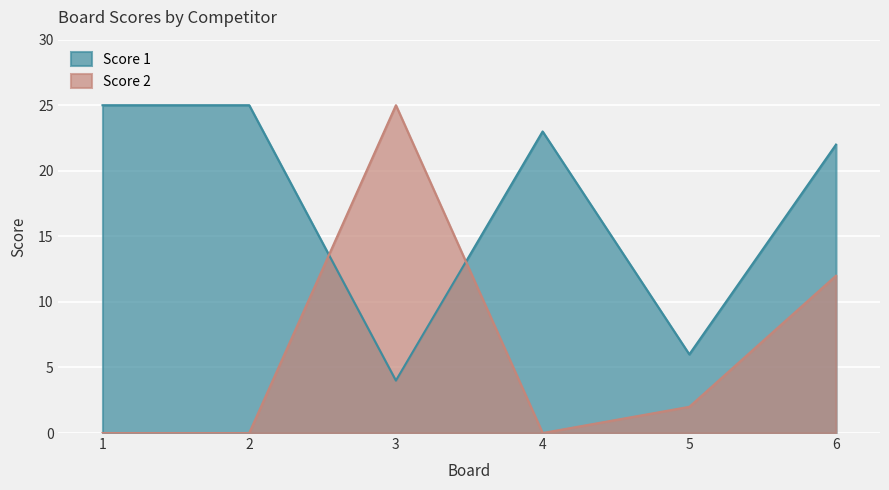

Between 2 and 3, which is larger?

2